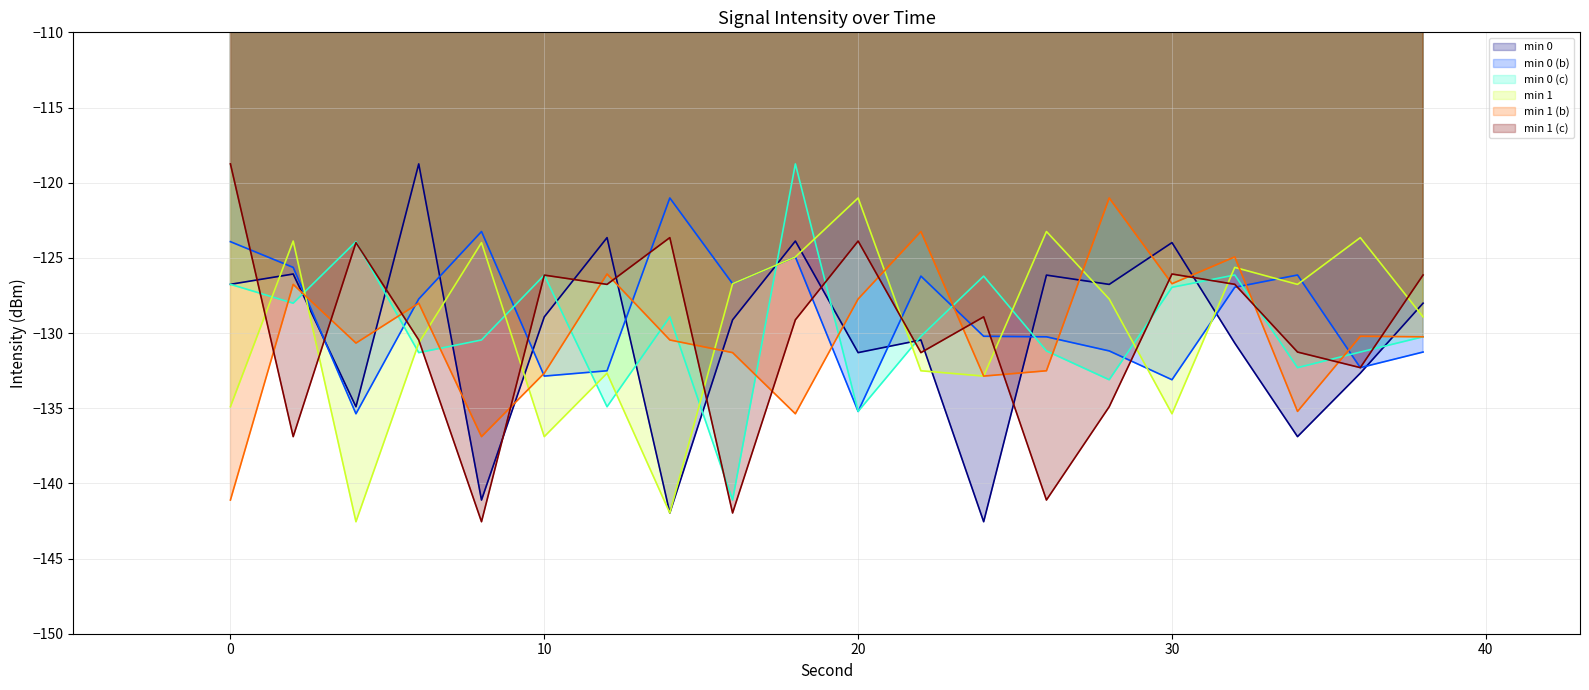

What is the smallest value displayed?

-142.6